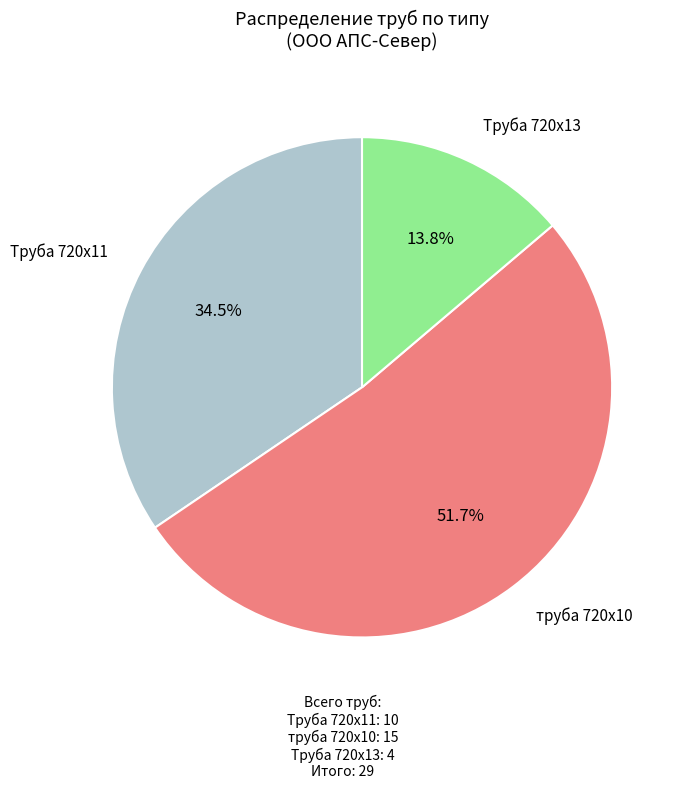

Is there any slice that represents more than half of the pie?

Yes